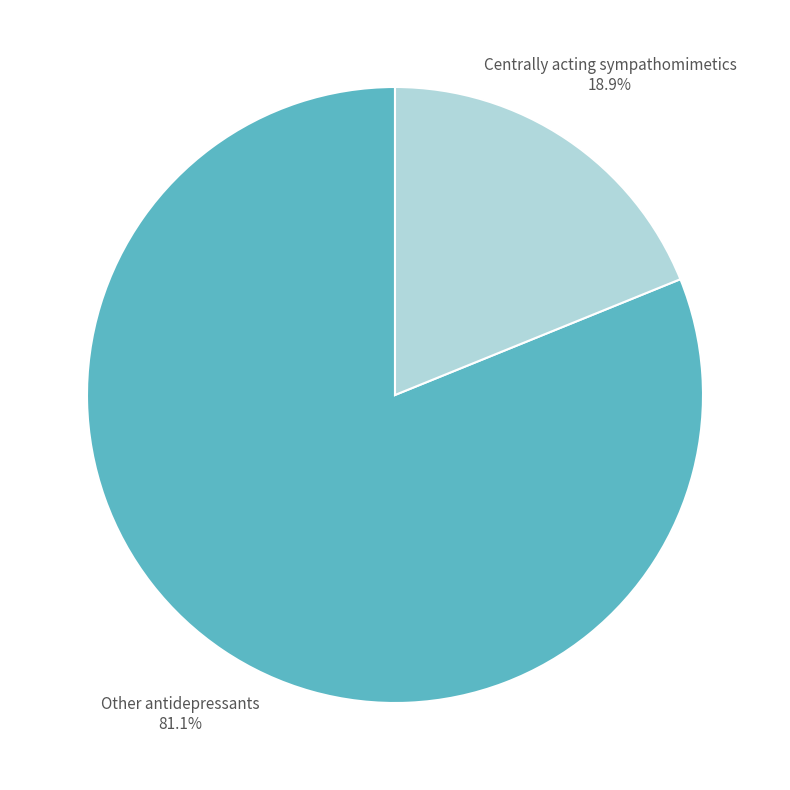

Which category has the biggest portion of the pie?

Other antidepressants